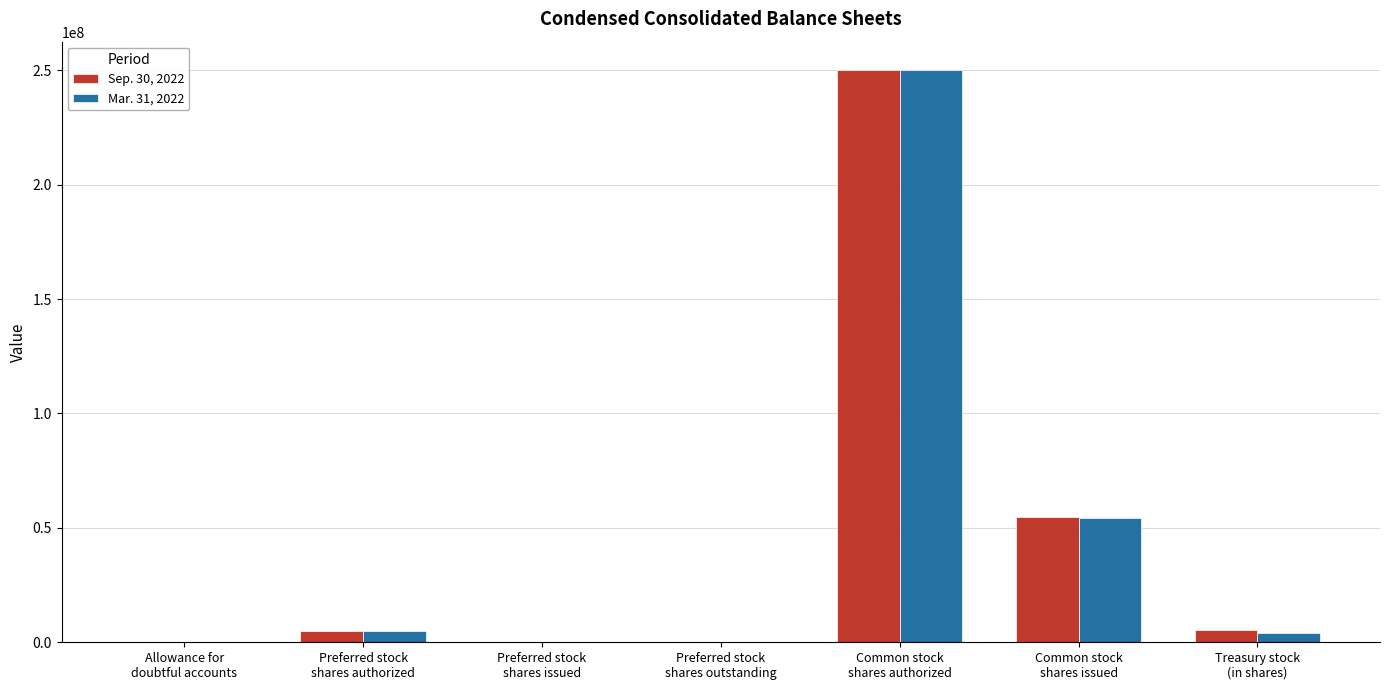

What is the maximum value shown in the chart?

250000000